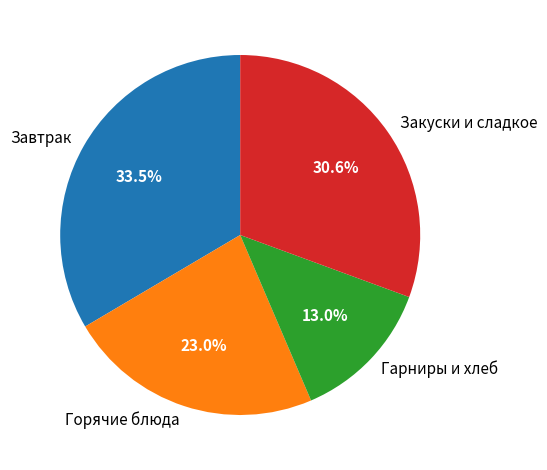

Which has a higher value, Горячие блюда or Закуски и сладкое?

Закуски и сладкое